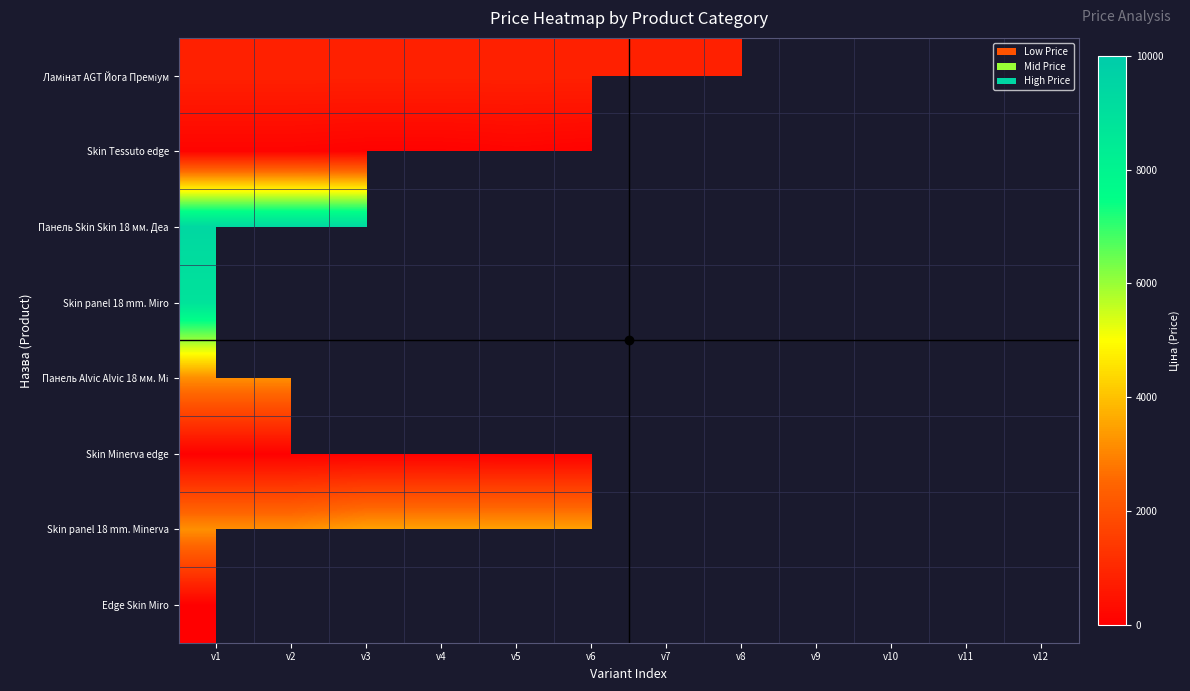

At v2, list the series in order from largest to smallest.

Панель Skin Skin 18 мм. Деа, Skin panel 18 mm. Miro, Skin panel 18 mm. Minerva, Панель Alvic Alvic 18 мм. Мі, Ламінат AGT Йога Преміум, Skin Tessuto edge, Edge Skin Miro, Skin Minerva edge